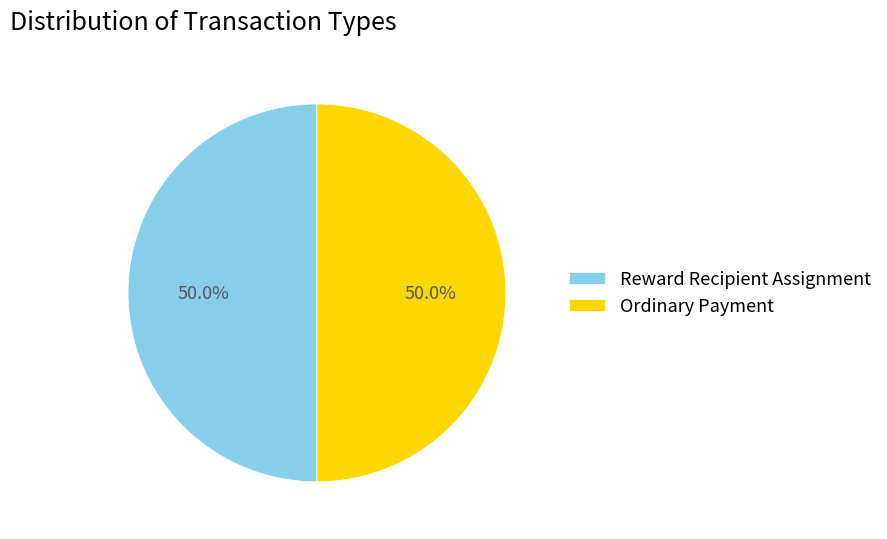

To the nearest percent, what percentage of the pie is Ordinary Payment?

50%